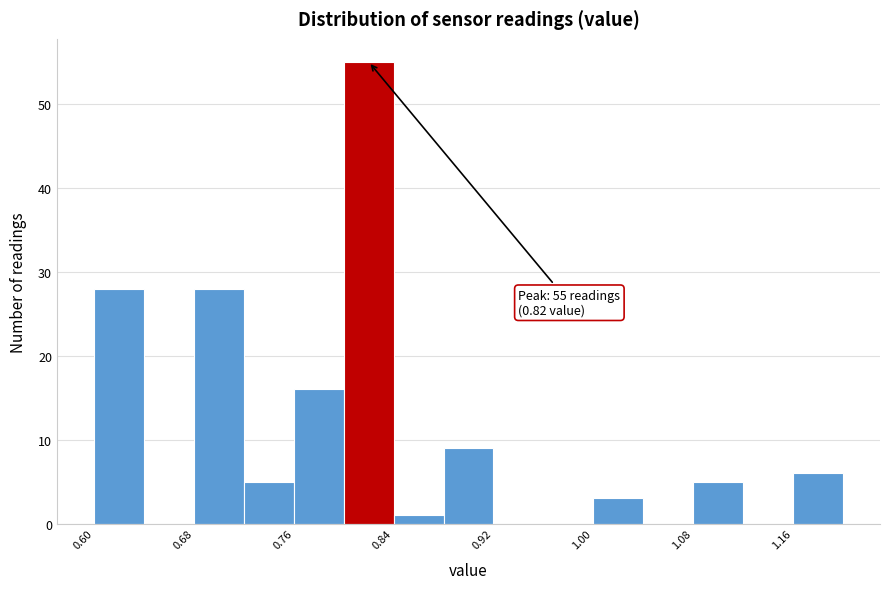

Over which range of the x-axis is the bar tallest?

0.80 to 0.84